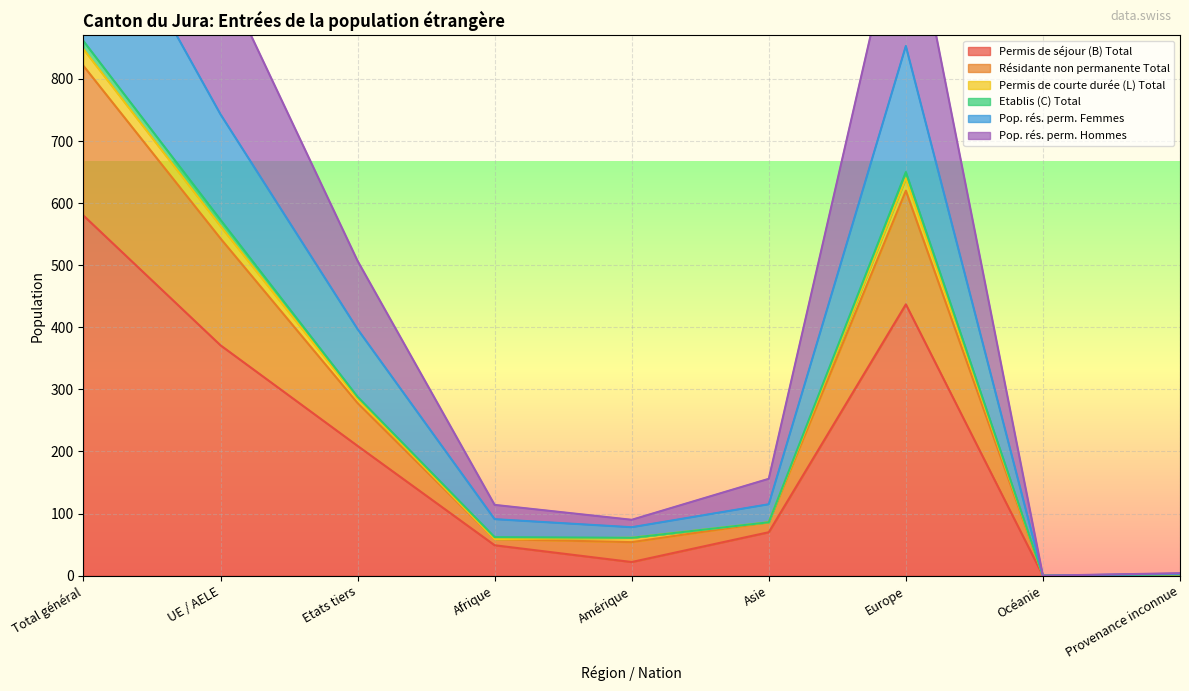

True or false: Permis de séjour (B) Total and Résidante non permanente Total intersect in this chart.

False